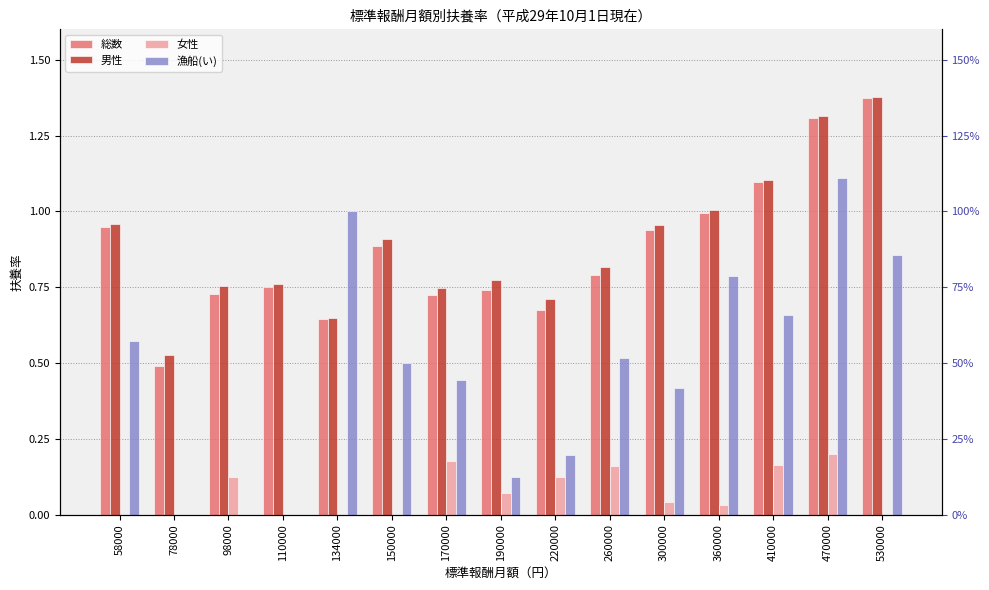

Reading left to right, extract all data points from this chart.

総数: 0.9	0.5	0.7	0.8	0.6	0.9	0.7	0.7	0.7	0.8	0.9	1.0	1.1	1.3	1.4
男性: 1.0	0.5	0.8	0.8	0.6	0.9	0.7	0.8	0.7	0.8	1.0	1.0	1.1	1.3	1.4
女性: 0.0	0.0	0.1	0.0	0.0	0.0	0.2	0.1	0.1	0.2	0.0	0.0	0.2	0.2	0.0
漁船(い): 0.6	0.0	0.0	0.0	1.0	0.5	0.4	0.1	0.2	0.5	0.4	0.8	0.7	1.1	0.9